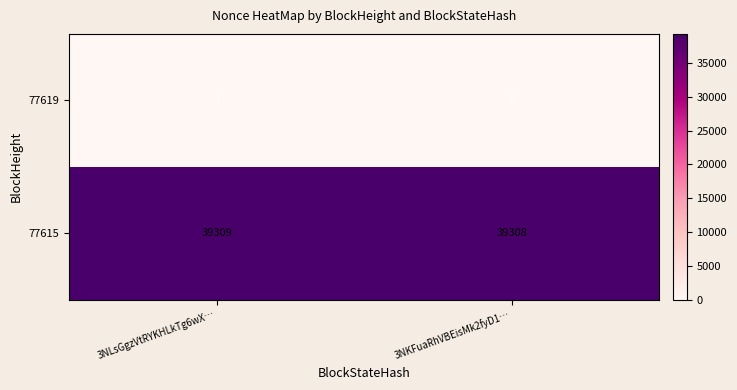

Rank the series at 3NKFuaRhVBEisMk2fyD1… from highest to lowest value.

77615, 77619